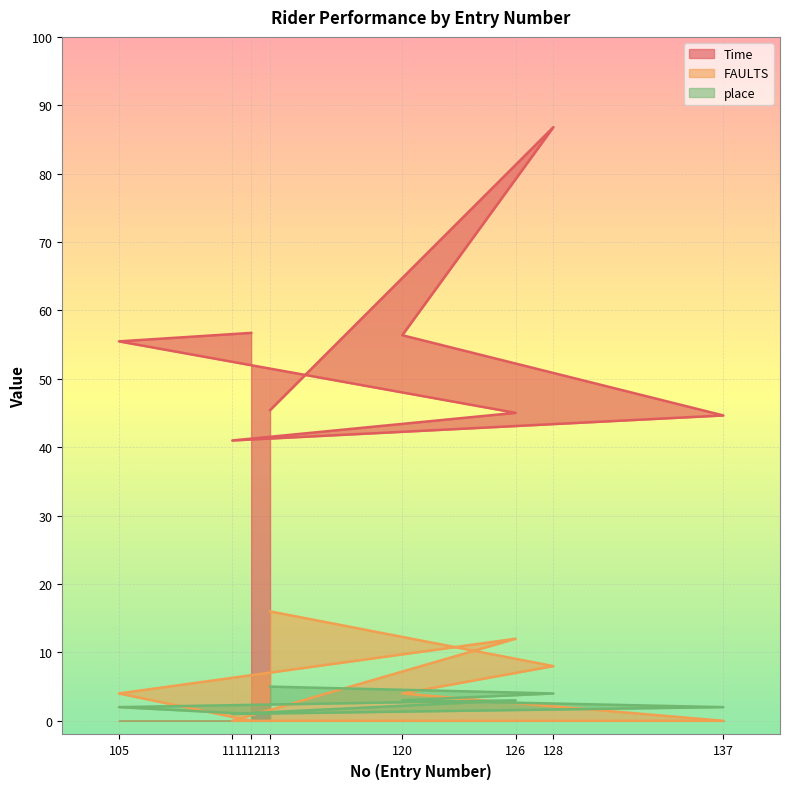

The FAULTS series shows 26.3 at 113. True or false?

False